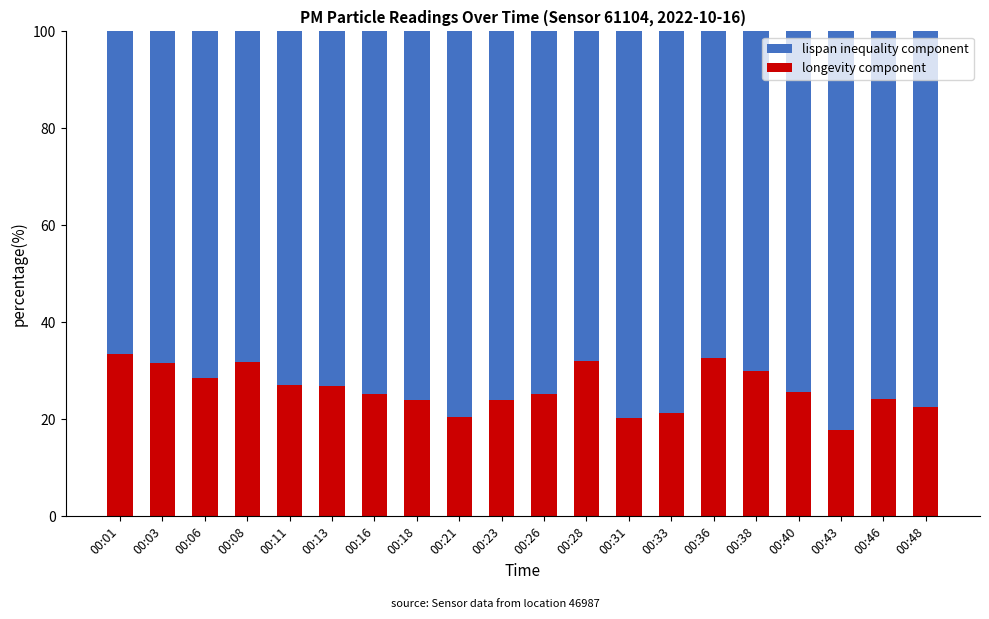

What is the total value across all series at 00:16?

100.0